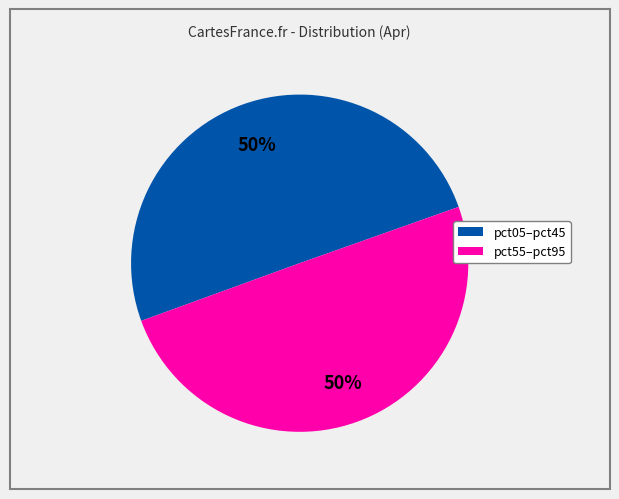

To the nearest percent, what is the average slice percentage?

50%